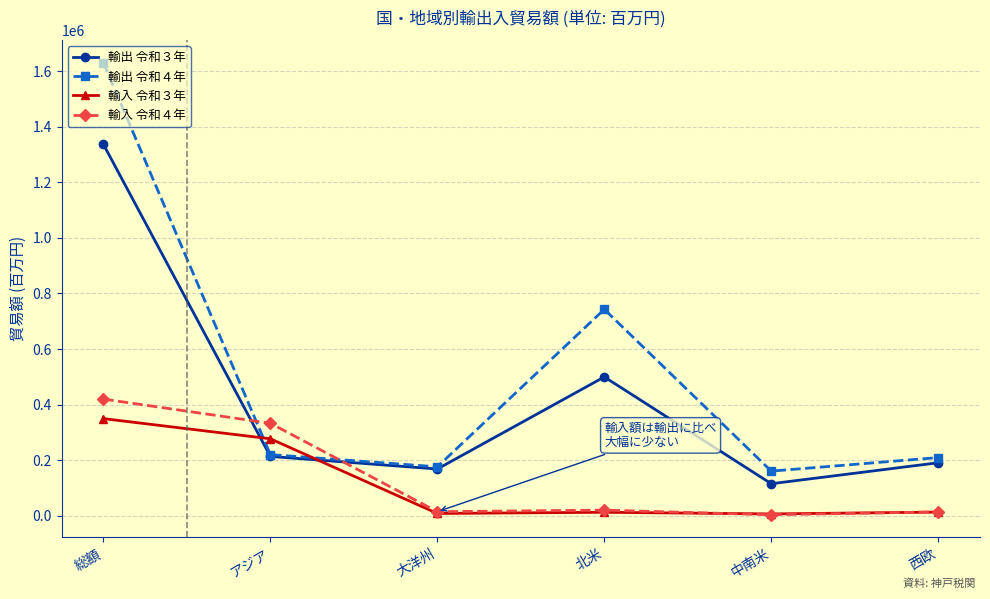

True or false: 輸入 令和４年 has a value of 333122 at アジア.

True